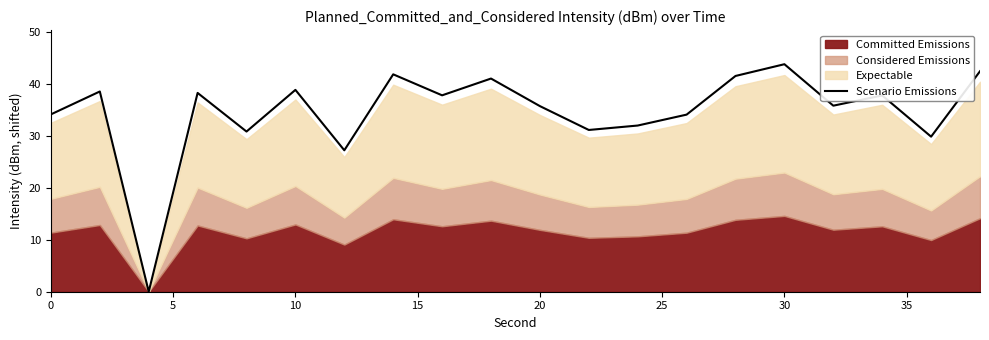

At which label does Scenario Emissions reach its peak?

30